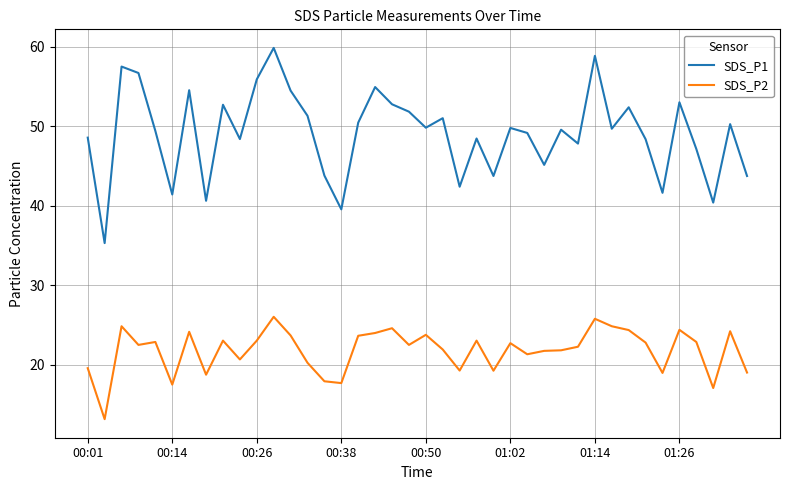

What is the highest value of the SDS_P1 series?

59.9